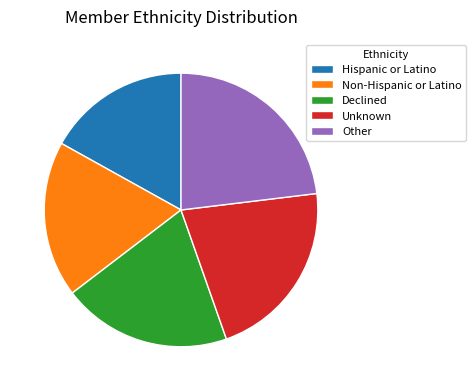

The Non-Hispanic or Latino slice represents 23% of the pie. True or false?

False